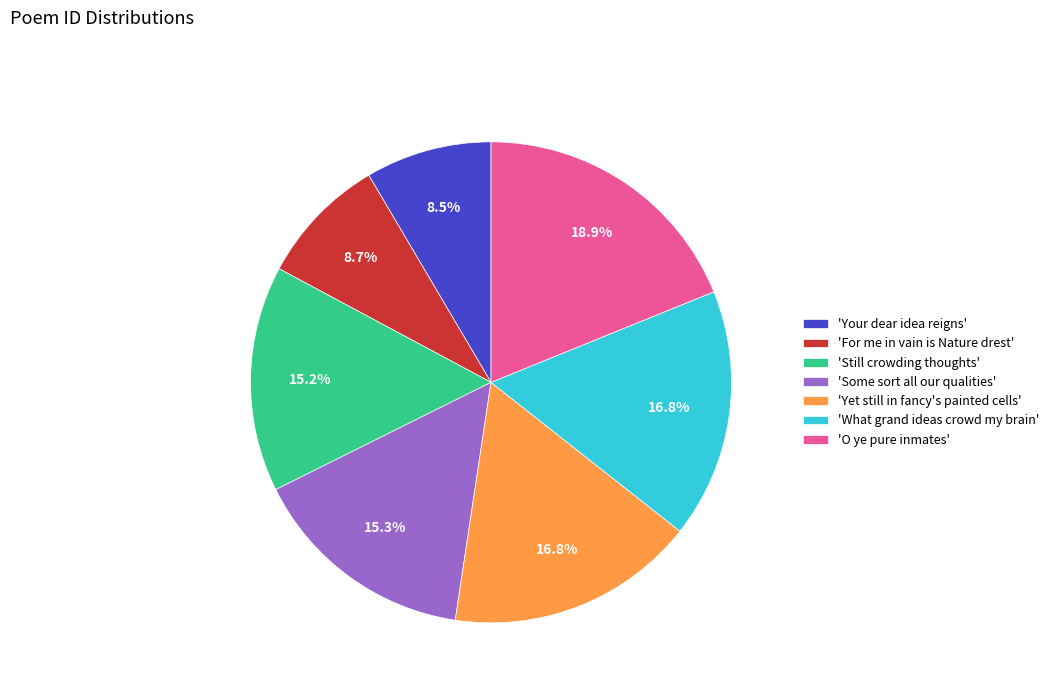

What is the total percentage of 'O ye pure inmates' and 'For me in vain is Nature drest'?

27.5%